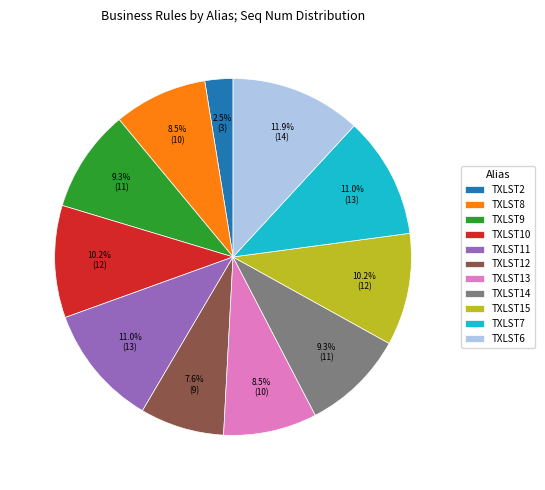

Combined, what portion of the pie is TXLST13 and TXLST9?

17.8%